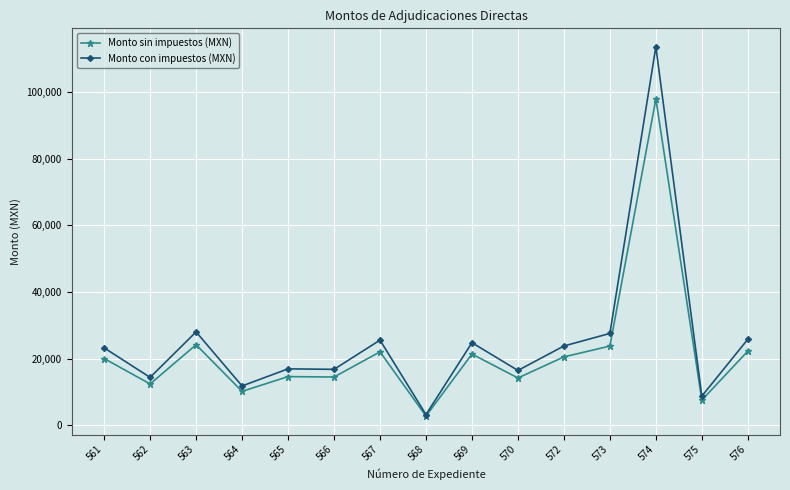

How many lines are shown in the chart?

2